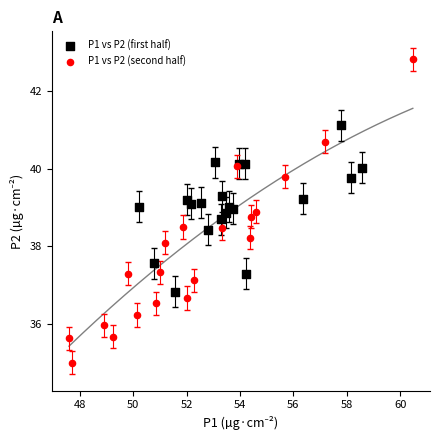

Which series contains the highest Y value?

P1 vs P2 (second half)